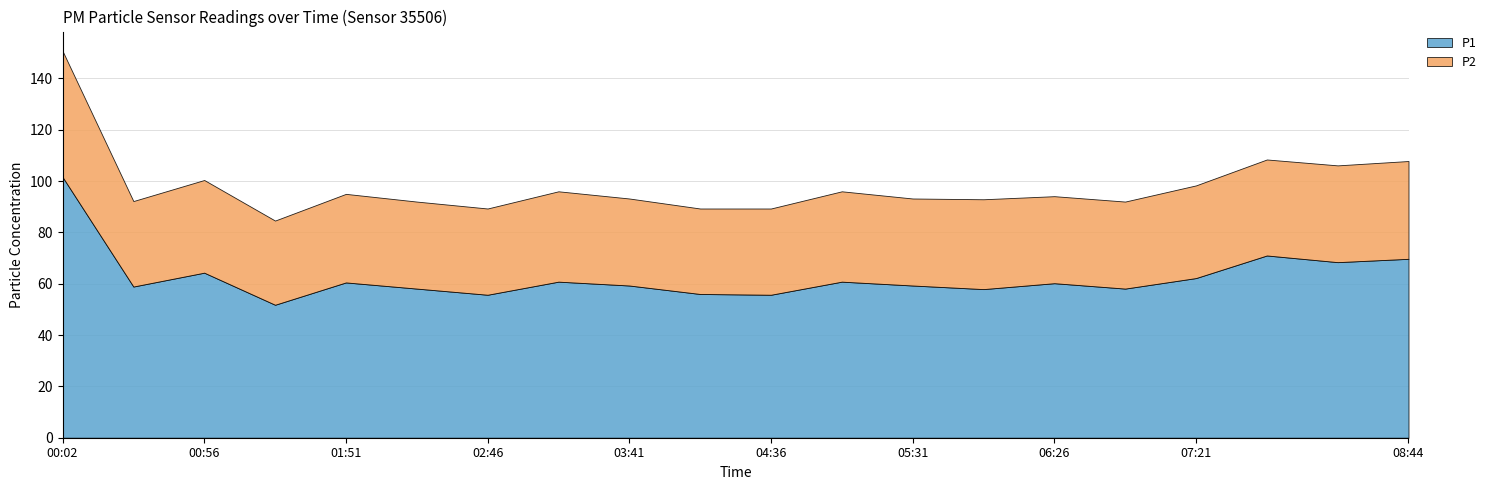

Reading left to right, what are all the values shown in this chart?

P1: 00:02=101.6	00:29=58.9	00:56=64.3	01:24=51.8	01:51=60.5	02:19=58.1	02:46=55.7	03:14=60.8	03:41=59.3	04:09=56.0	04:36=55.7	05:04=60.8	05:31=59.3	05:59=57.9	06:26=60.2	06:54=58.1	07:21=62.2	07:49=71.0	08:16=68.4	08:44=69.7
P2: 00:02=49.1	00:29=33.3	00:56=36.1	01:24=32.8	01:51=34.5	02:19=33.9	02:46=33.6	03:14=35.2	03:41=33.9	04:09=33.3	04:36=33.6	05:04=35.2	05:31=33.9	05:59=35.0	06:26=33.9	06:54=33.9	07:21=36.1	07:49=37.4	08:16=37.7	08:44=38.1